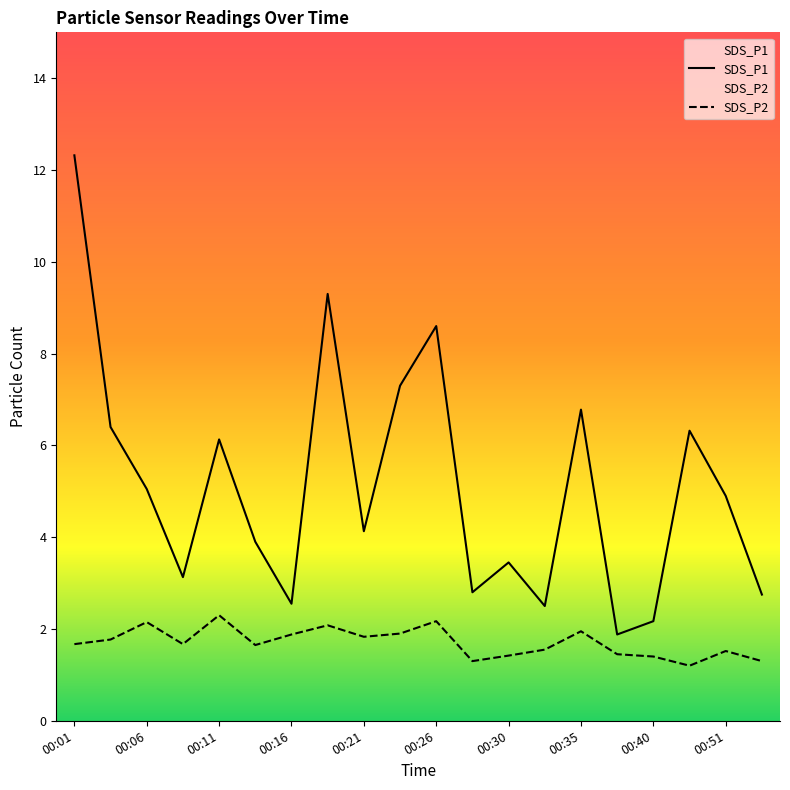

Is this an area chart (filled region under the line)?

No